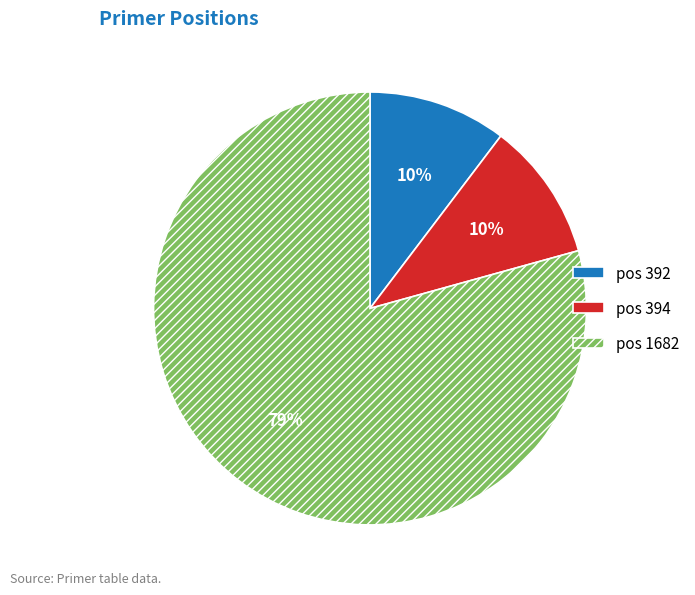

The pos 1682 slice represents 79% of the pie. True or false?

True